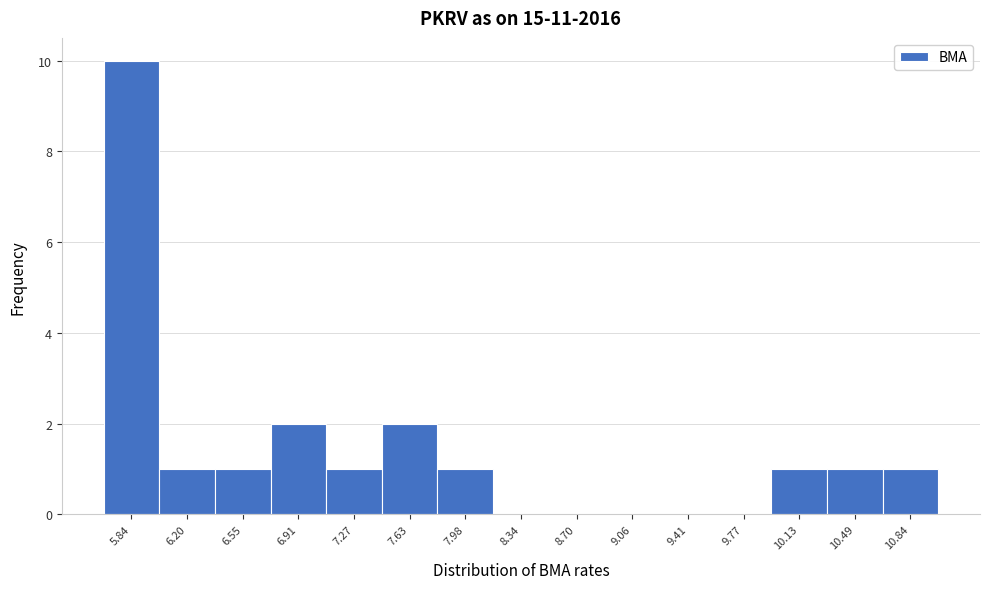

Reading left to right, transcribe all the data shown in this chart.

5.84=10	6.20=1	6.55=1	6.91=2	7.27=1	7.63=2	7.98=1	8.34=0	8.70=0	9.06=0	9.41=0	9.77=0	10.13=1	10.49=1	10.84=1